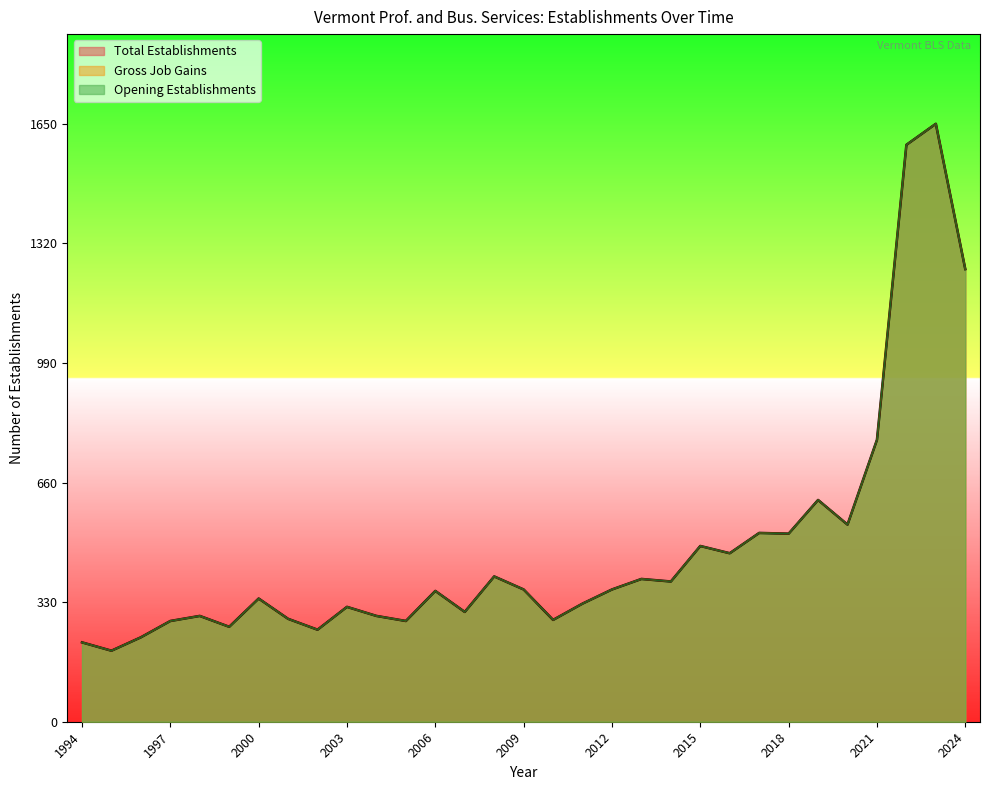

Which series has the largest range (max minus min)?

Total Establishments